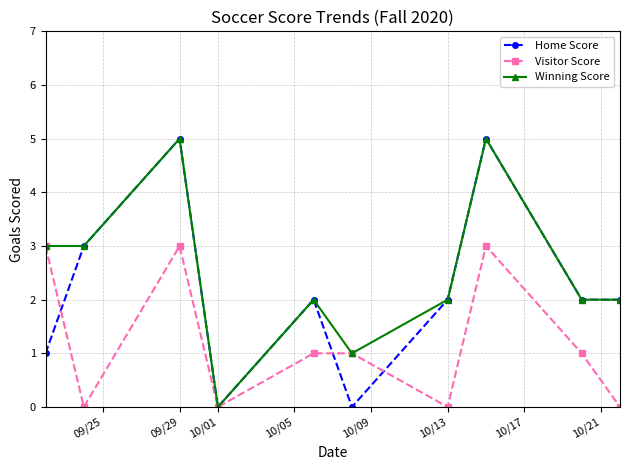

Rank the series by their average value, from lowest to highest.

Visitor Score, Home Score, Winning Score